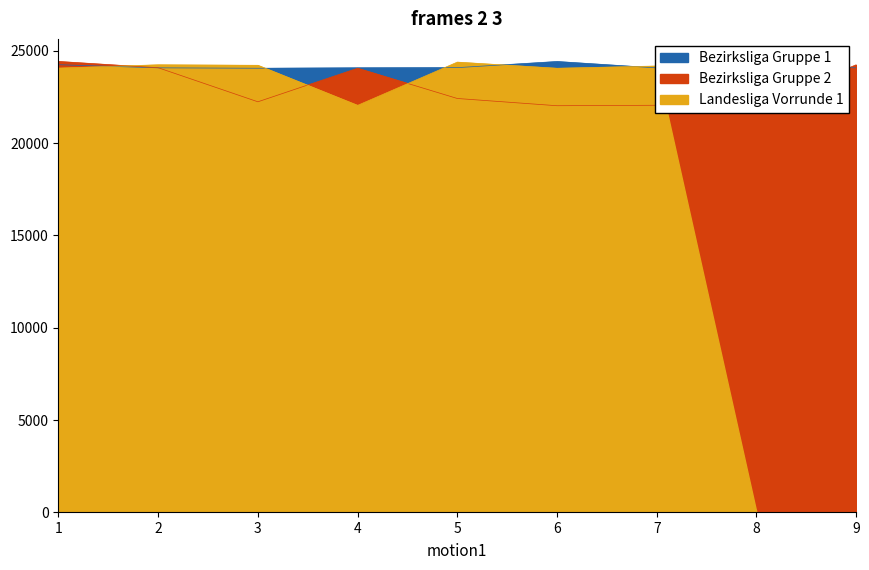

In Landesliga Vorrunde 1, how many points are higher than both neighbors (excluding endpoints)?

3